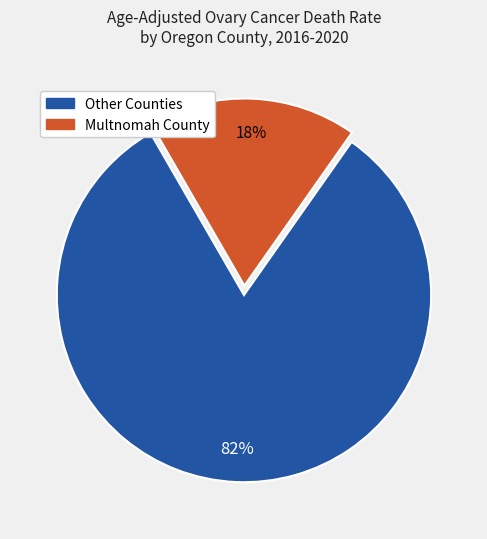

To the nearest percent, what is the difference between the largest and smallest slice percentages?

64%